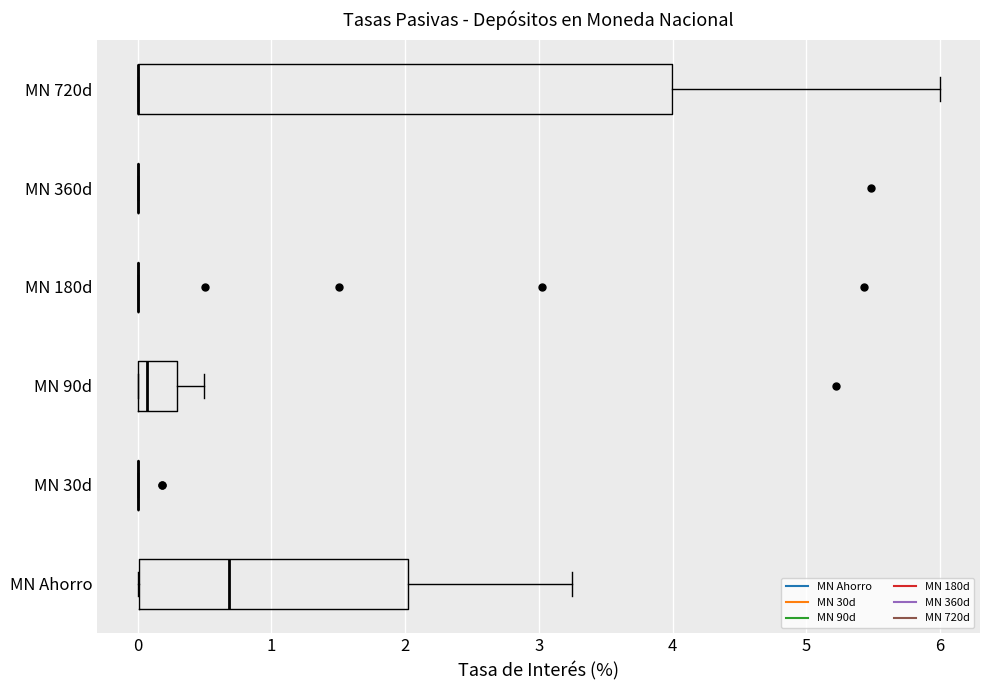

Where does the median line of the box for MN Ahorro sit on the x-axis? The values are not printed on the chart, so give them approximately, as read against the axis.

0.7